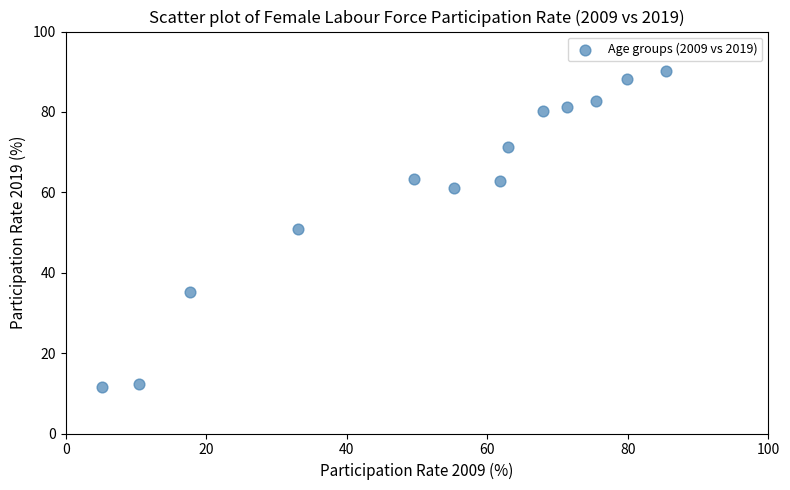

What is the range of X values (max minus min)?

80.3